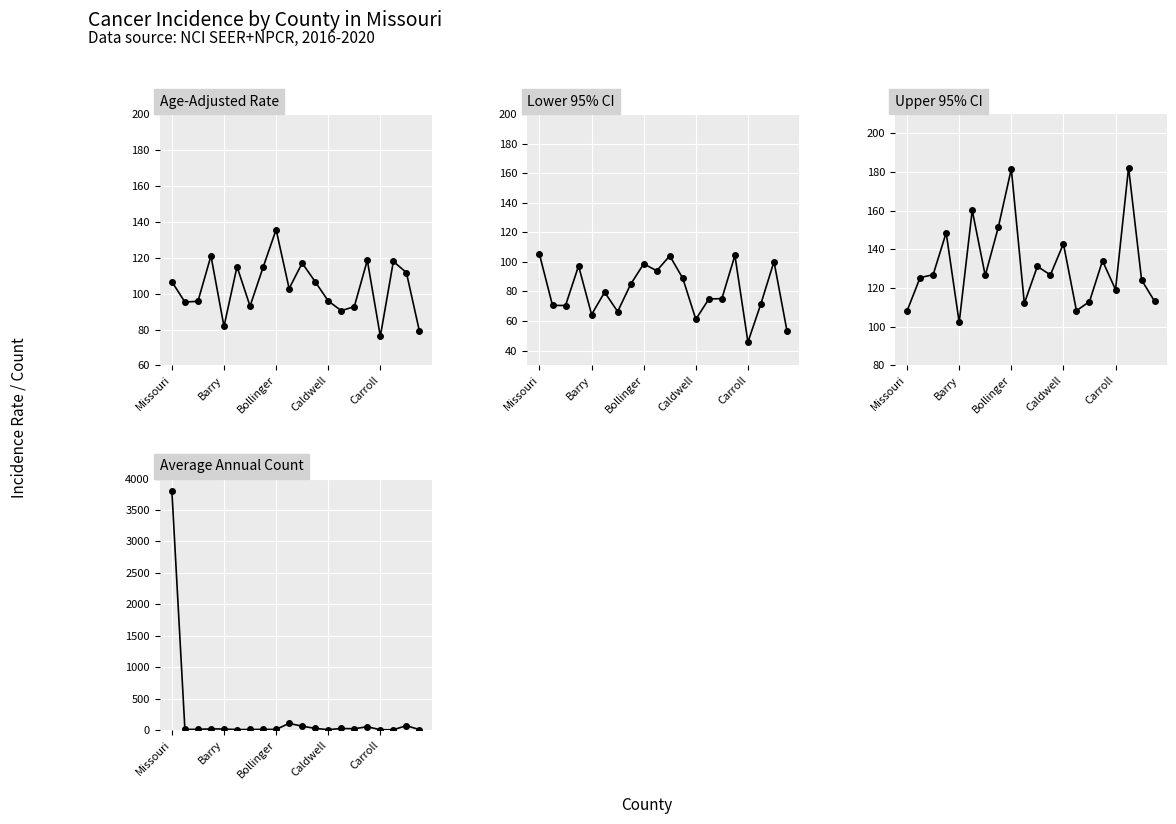

How many lines are shown in the chart?

4